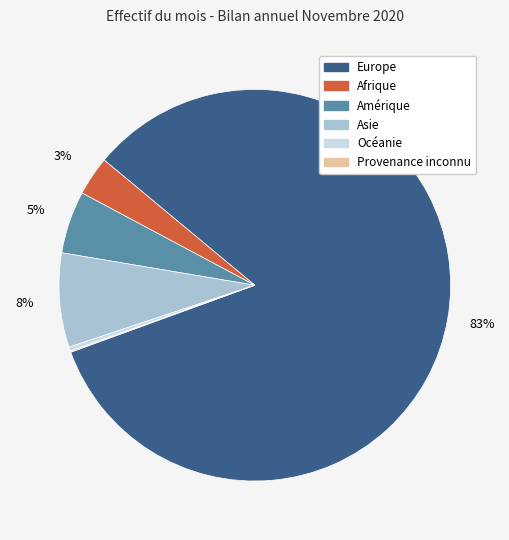

Which has a higher value, Asie or Afrique?

Asie